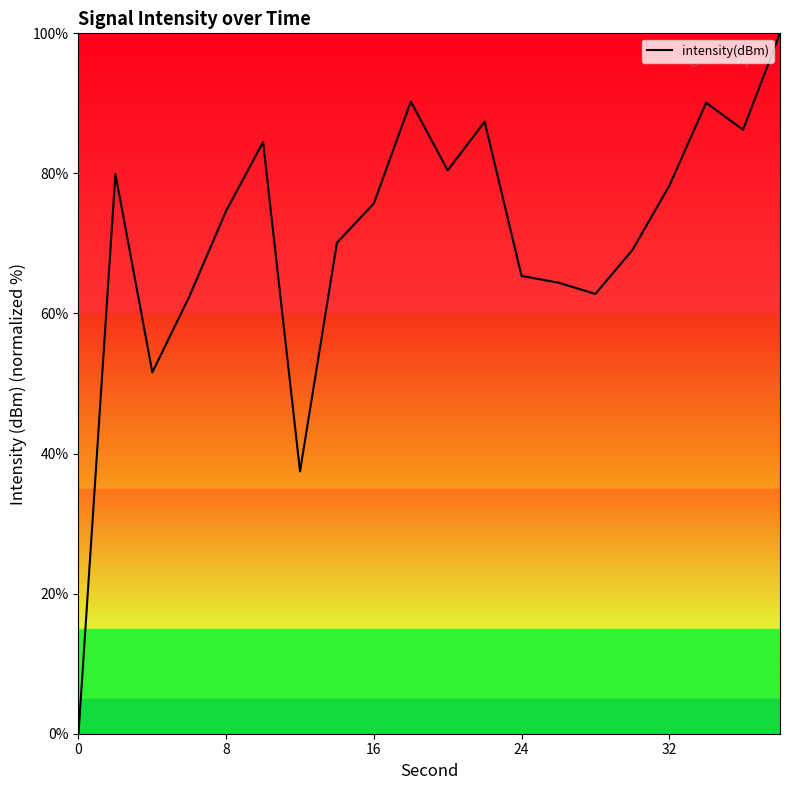

What is the maximum value shown in the chart?

100.0